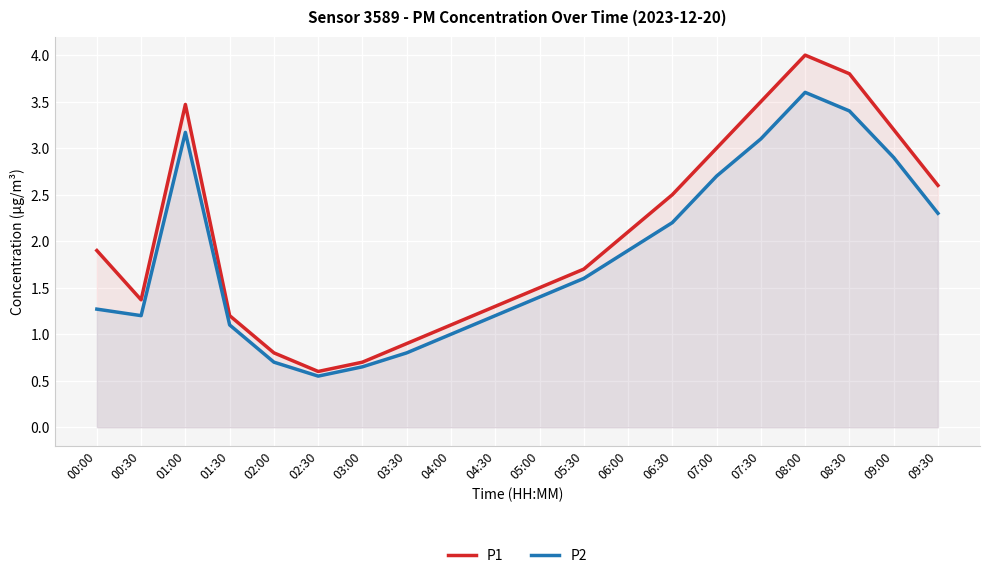

True or false: P2 and P1 intersect in this chart.

False